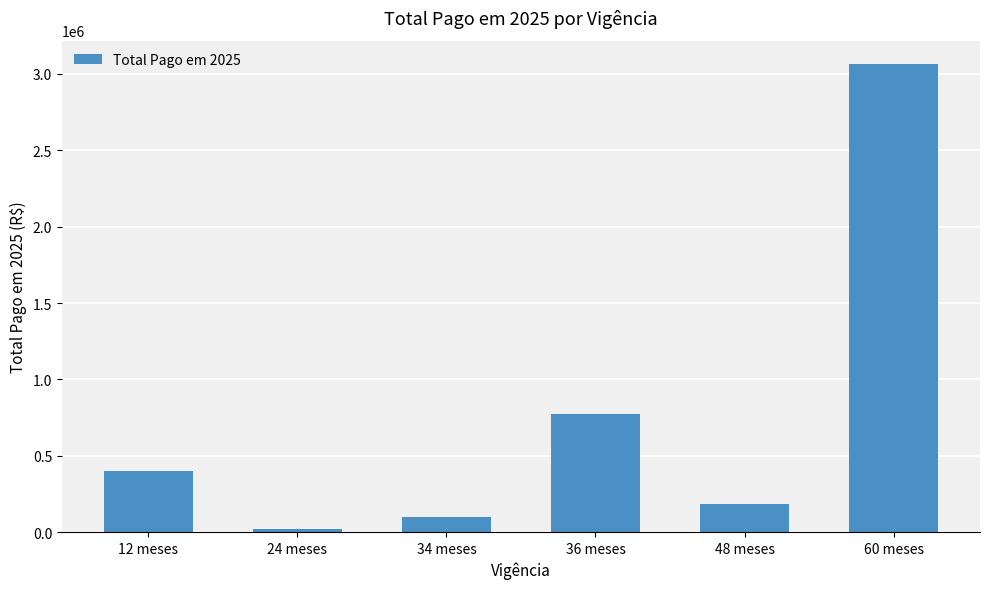

Rank the categories by value from highest to lowest.

60 meses, 36 meses, 12 meses, 48 meses, 34 meses, 24 meses